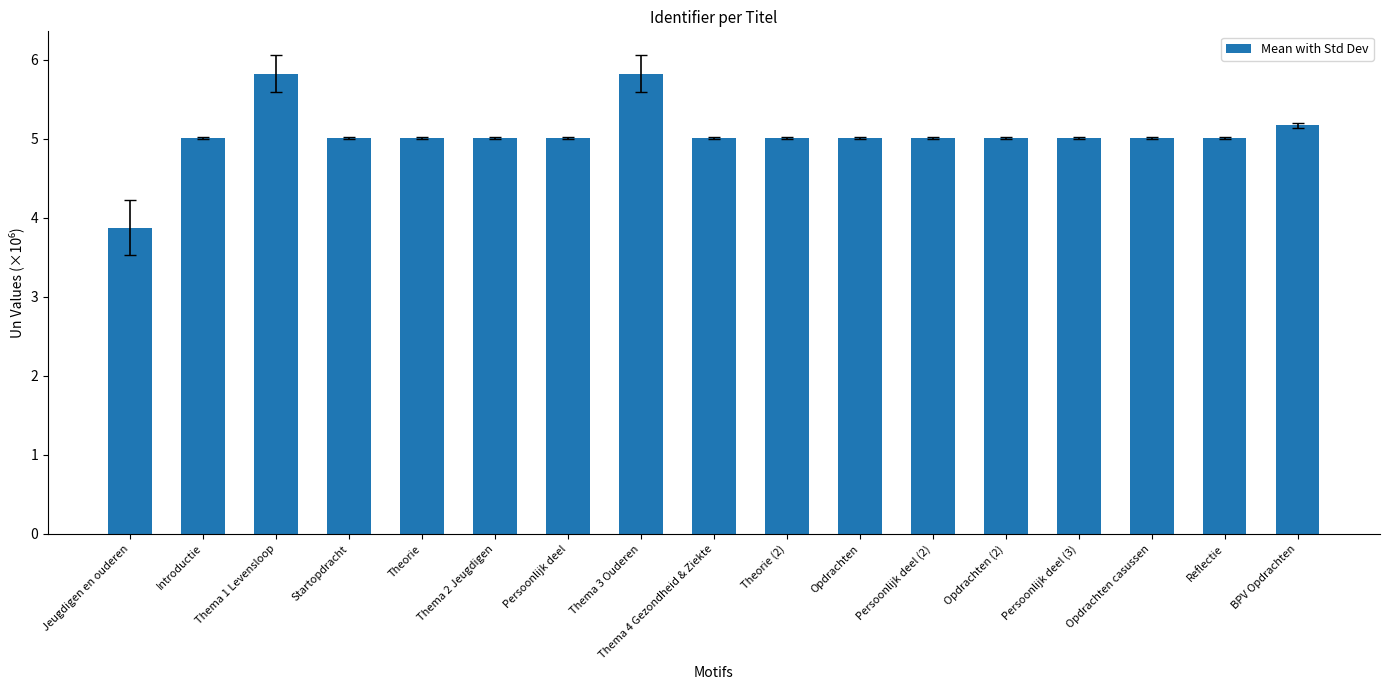

Reading right to left, list all the values displayed in this chart.

5.2	5.0	5.0	5.0	5.0	5.0	5.0	5.0	5.0	5.8	5.0	5.0	5.0	5.0	5.8	5.0	3.9